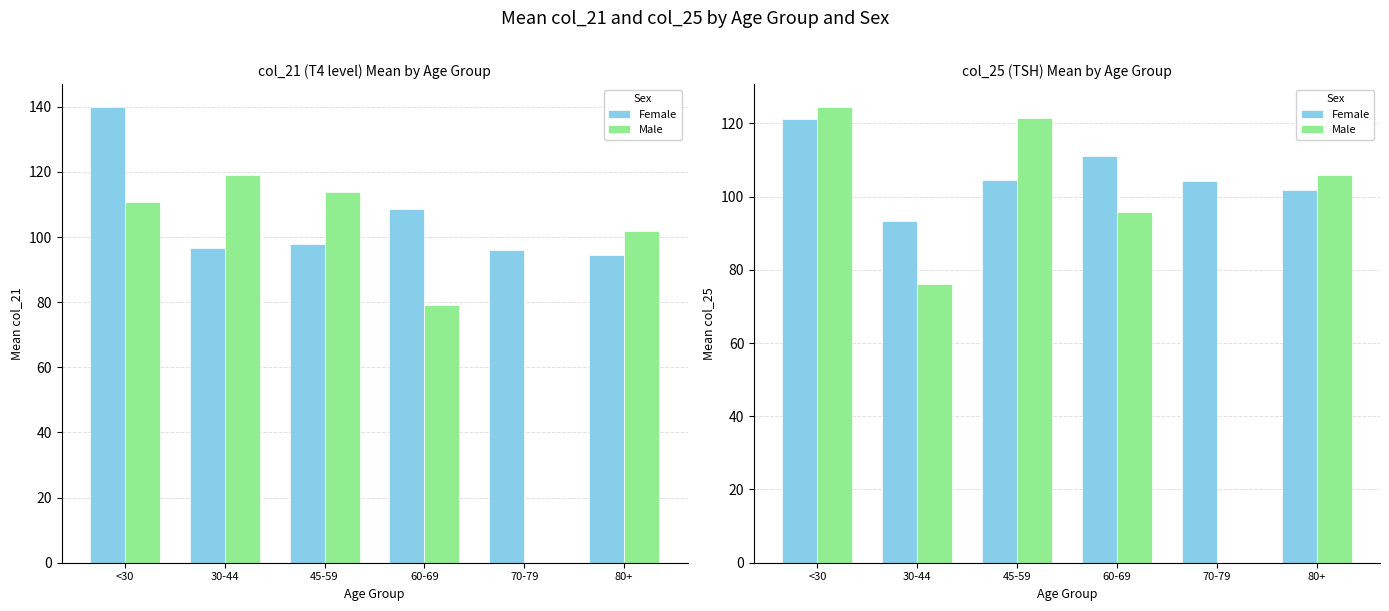

What is the value of the Female bar at the 2nd from the left?

93.3